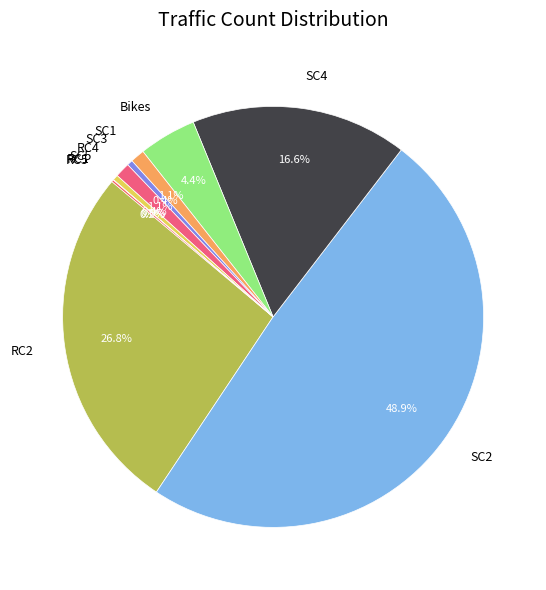

What is the largest slice in the pie chart?

SC2